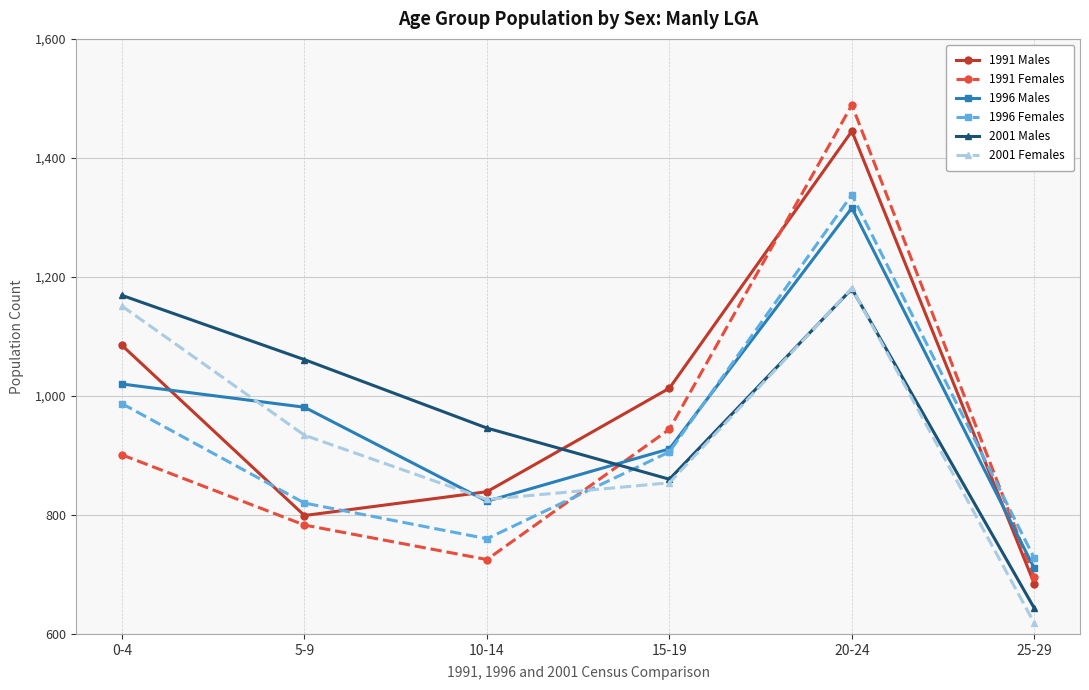

Which category has the lowest value across all series?

25-29